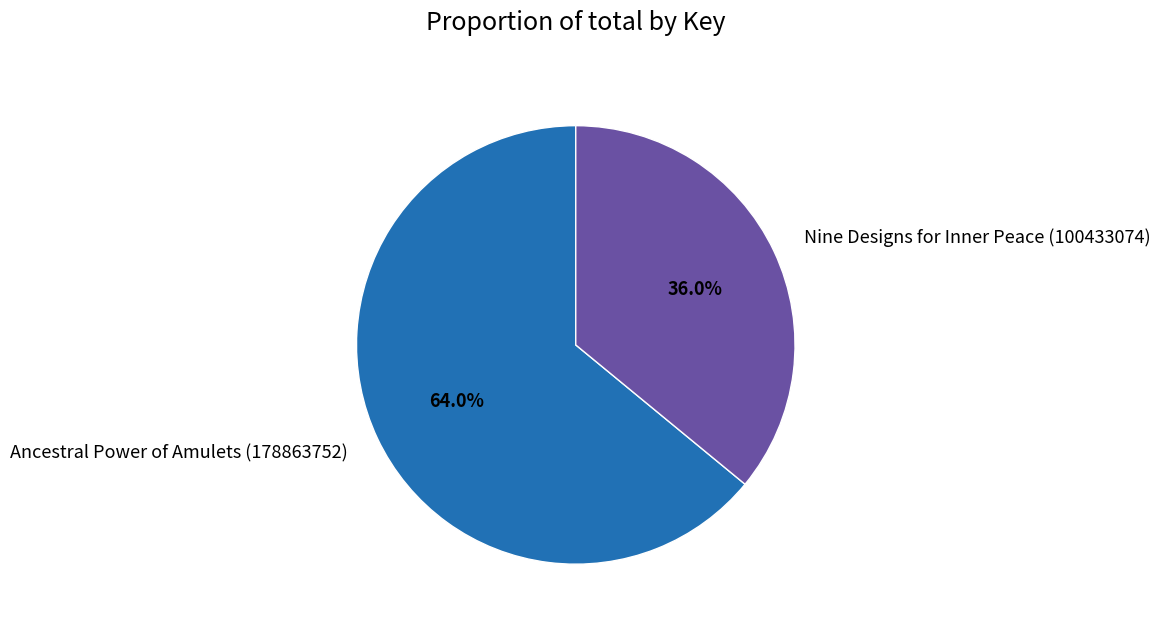

How many segments does this pie chart have?

2